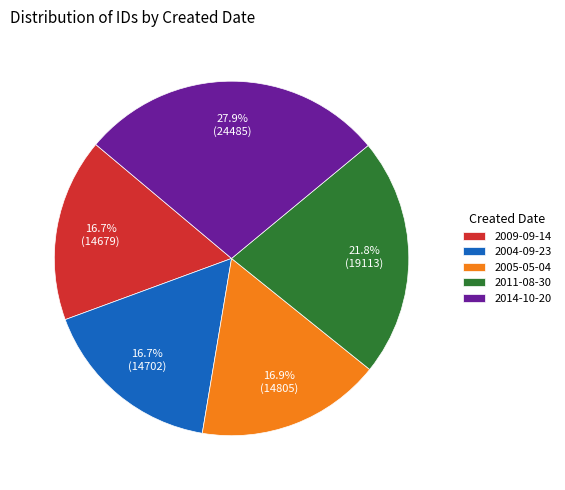

Is there any slice that represents more than half of the pie?

No